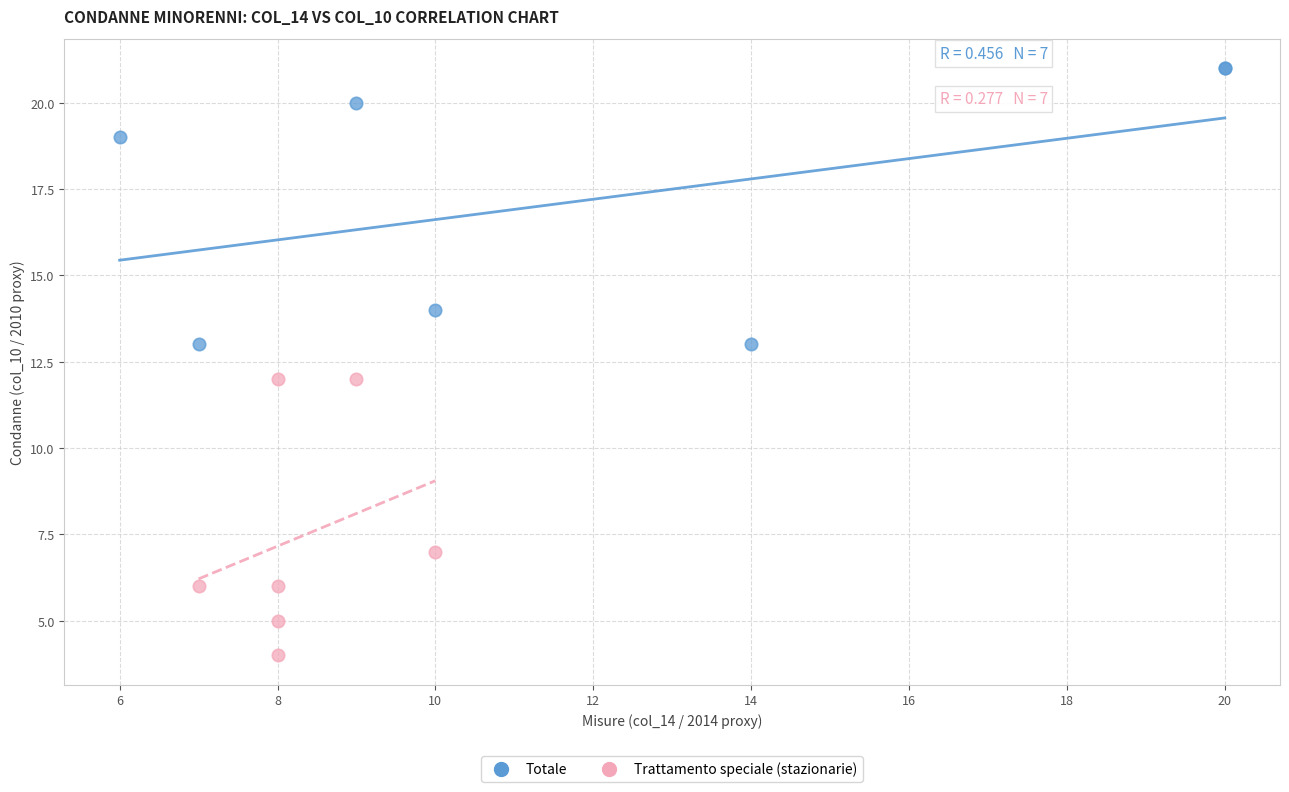

Which series contains the highest Y value?

Totale